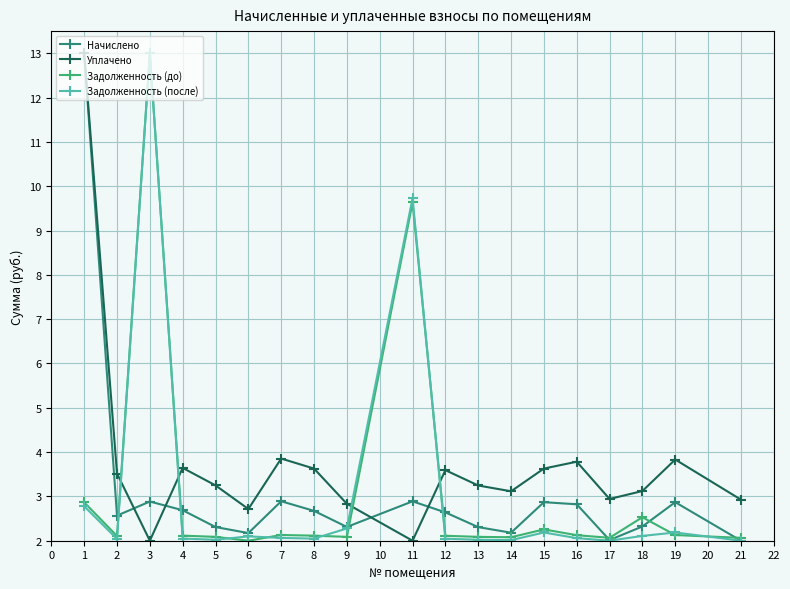

At which category does Начислено reach its first local peak?

3